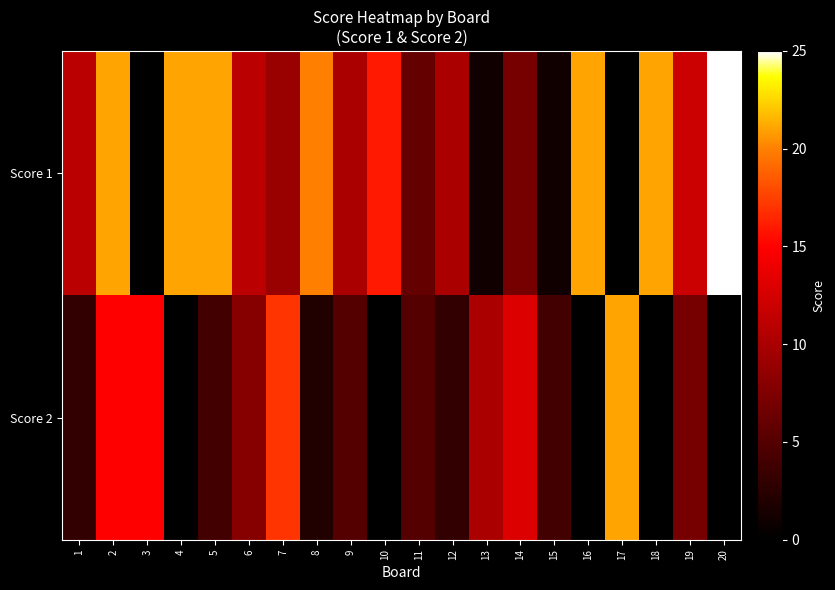

What is the total value across all series at 2?

36